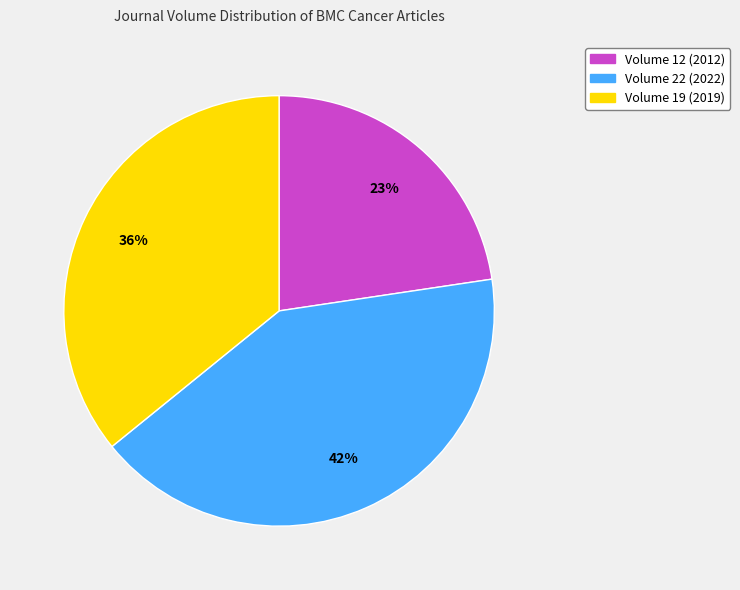

The Volume 19 (2019) slice represents 50% of the pie. True or false?

False